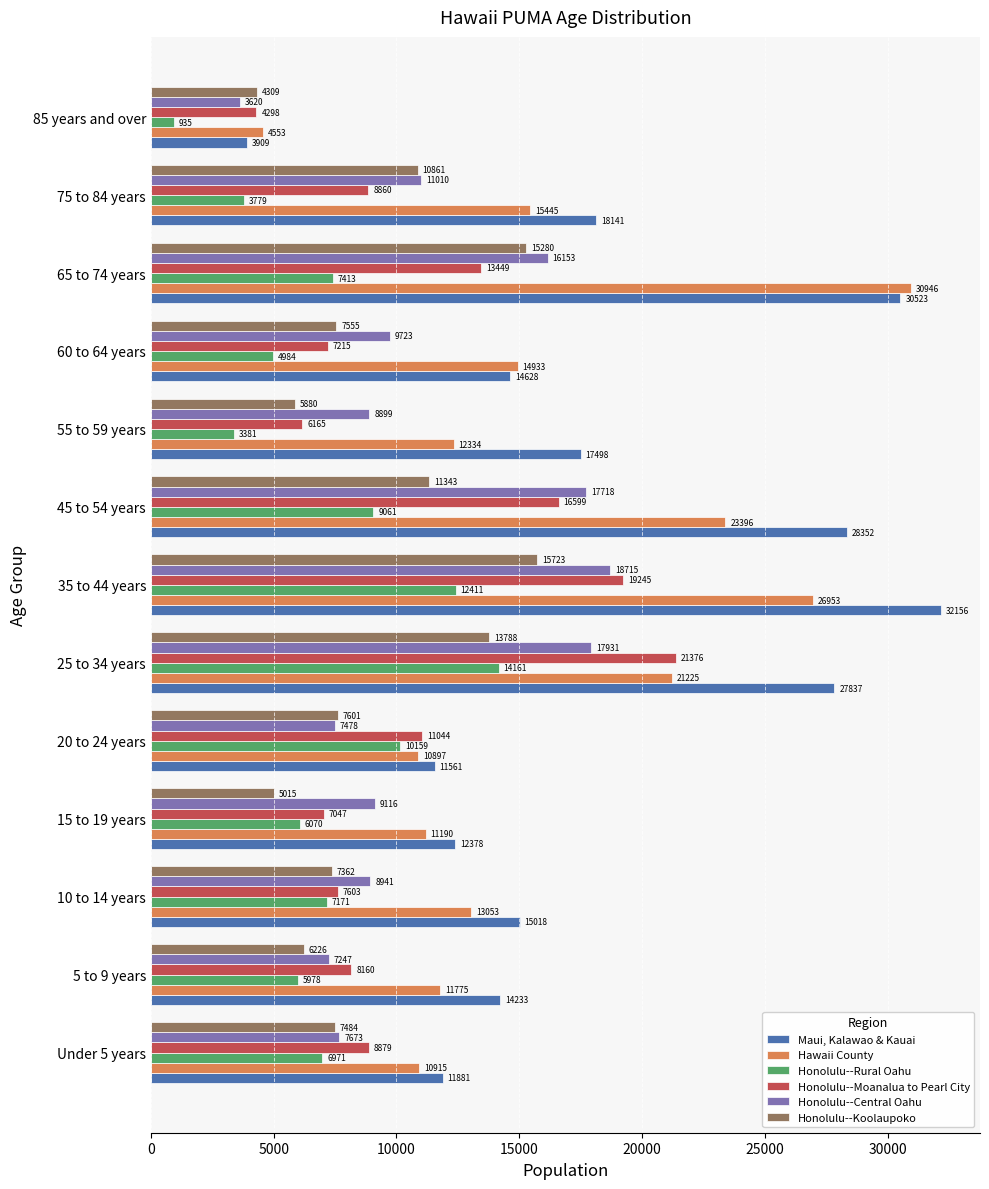

Is it true that Honolulu--Koolaupoko equals 1004 at 15 to 19 years?

False